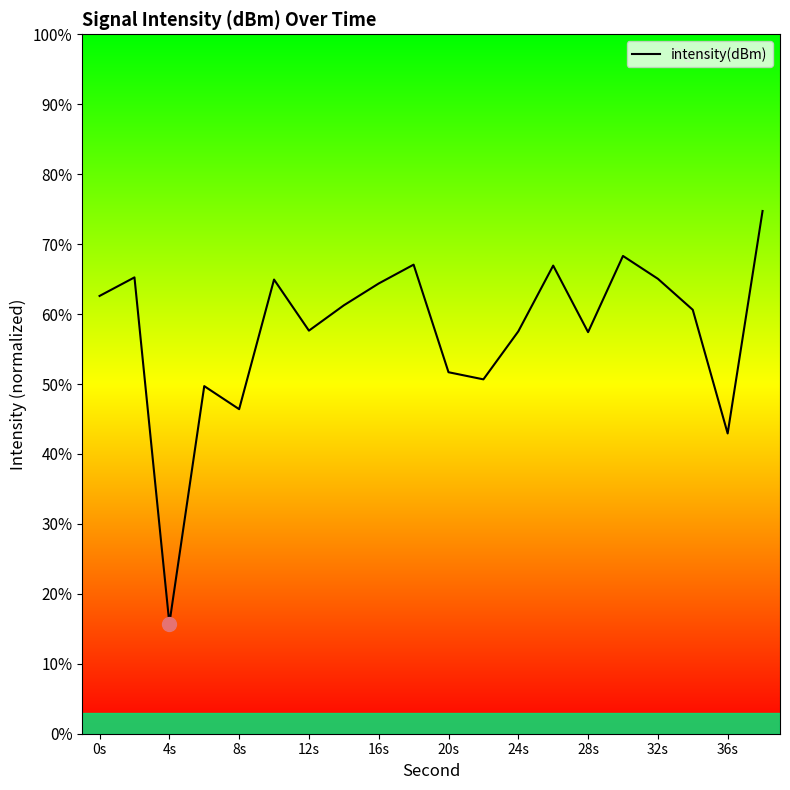

What is the difference between the maximum and minimum values?

59.0